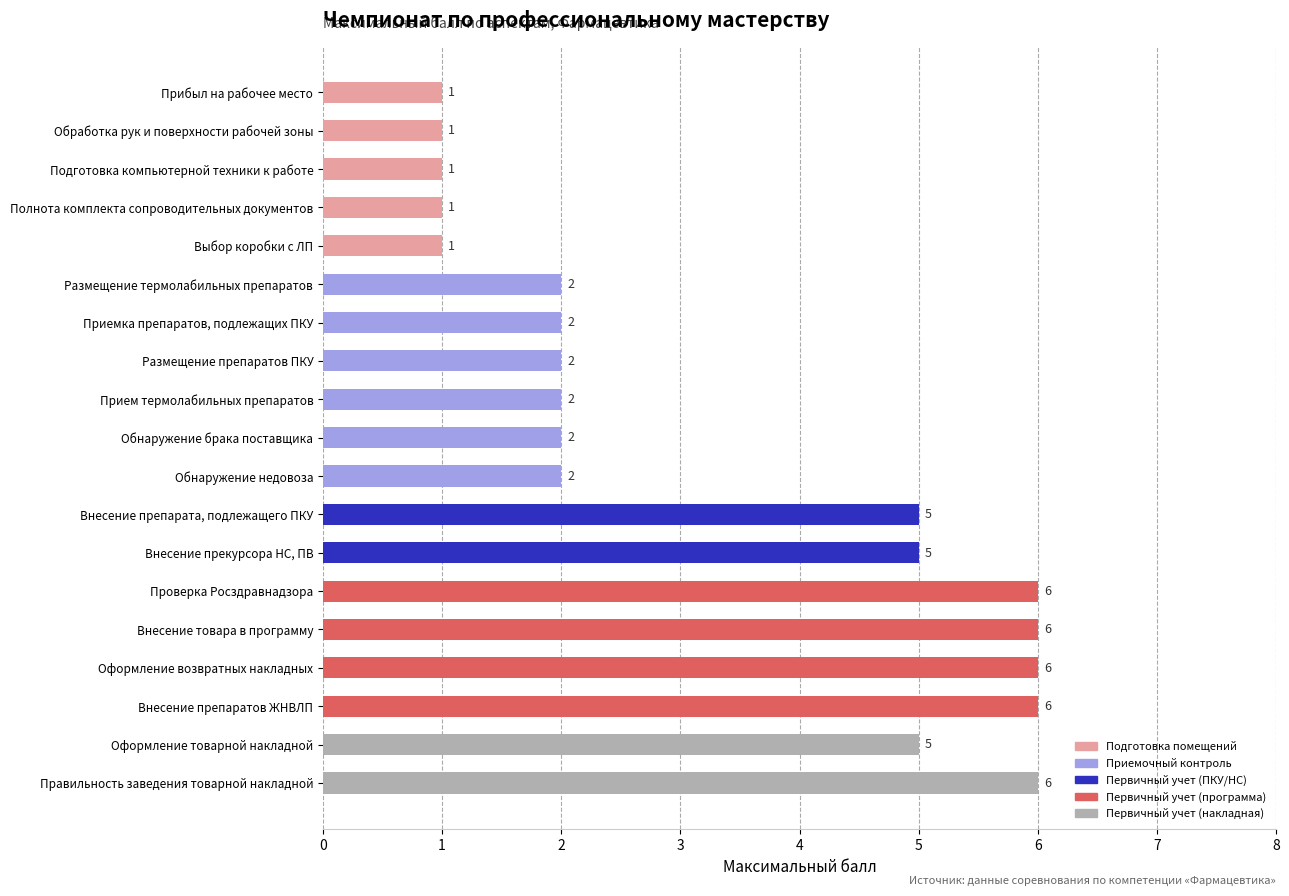

True or false: the data shows 1 at Обработка рук и поверхности рабочей зоны.

True